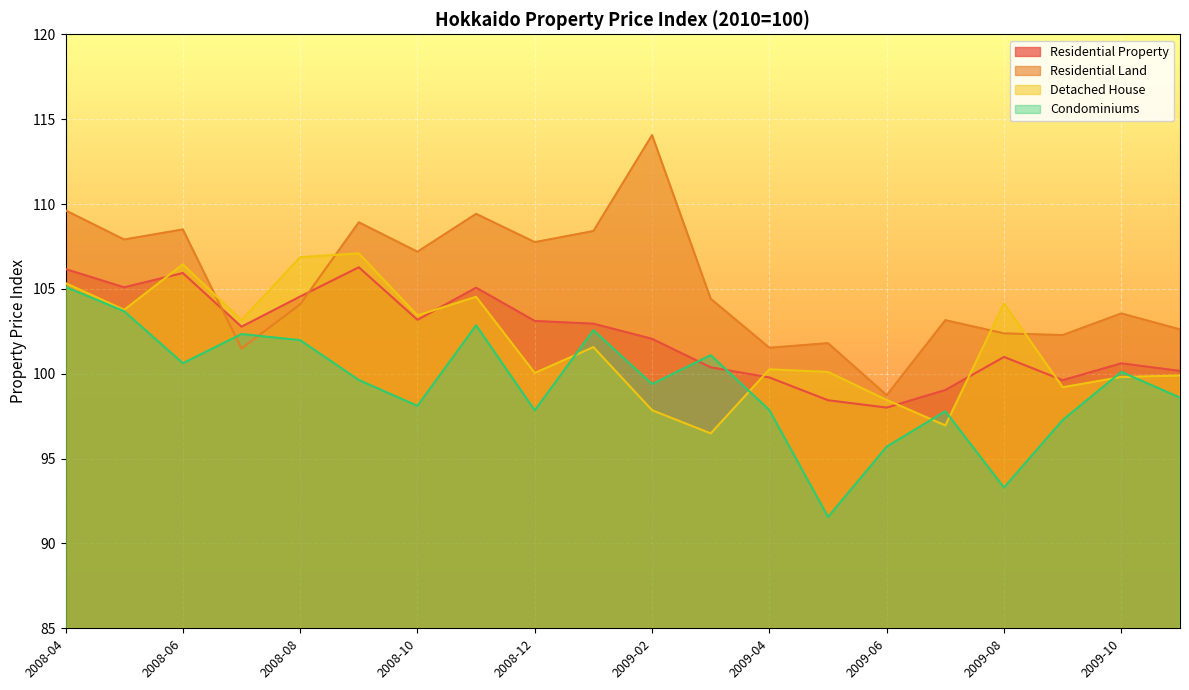

In Condominiums, how many points are higher than both neighbors (excluding endpoints)?

6